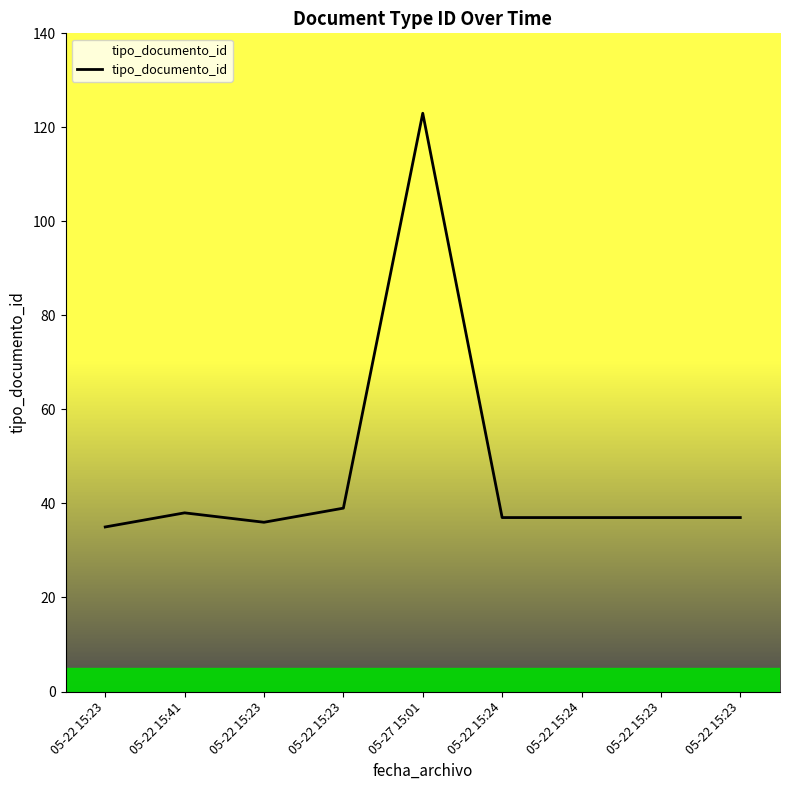

Reading left to right, extract all data points from this chart.

35	38	36	39	123	37	37	37	37